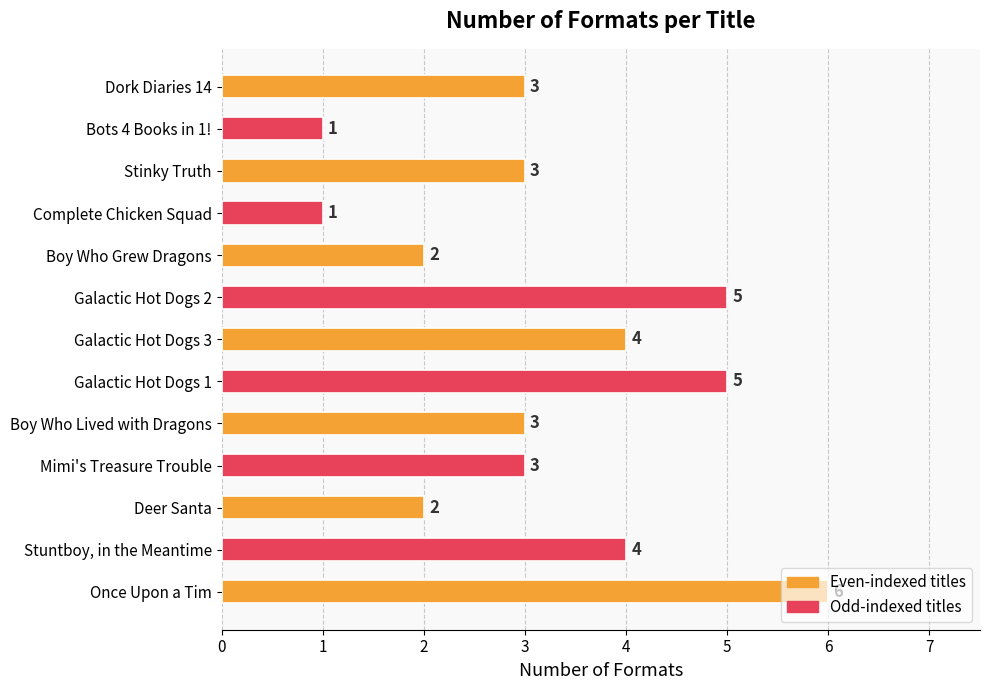

Read the value at Once Upon a Tim.

6